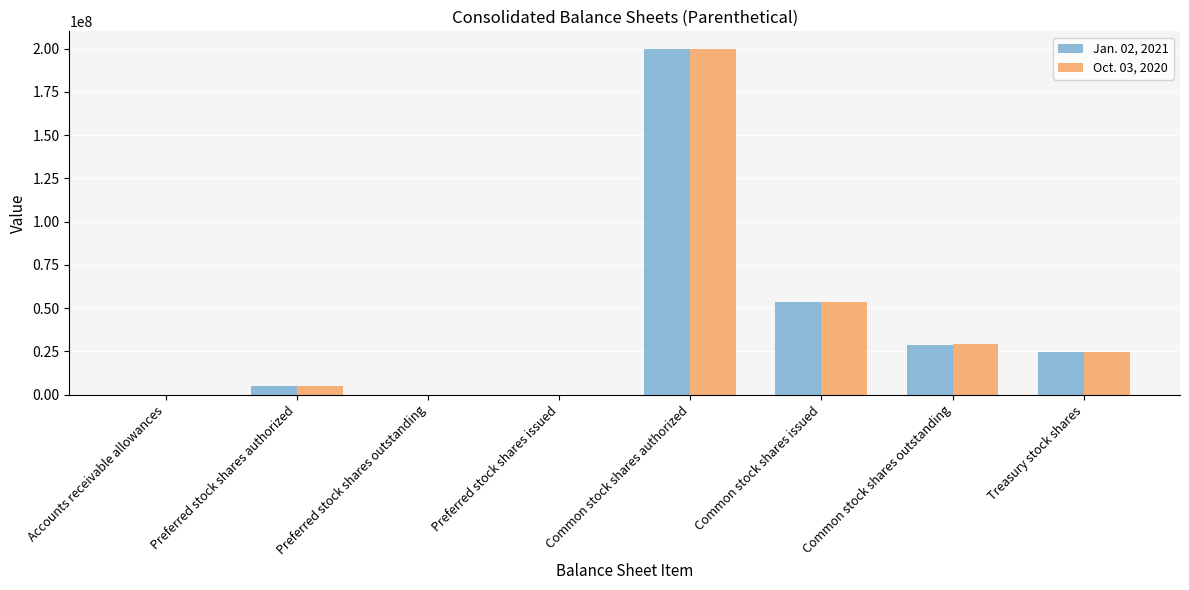

Are the bars horizontal?

No